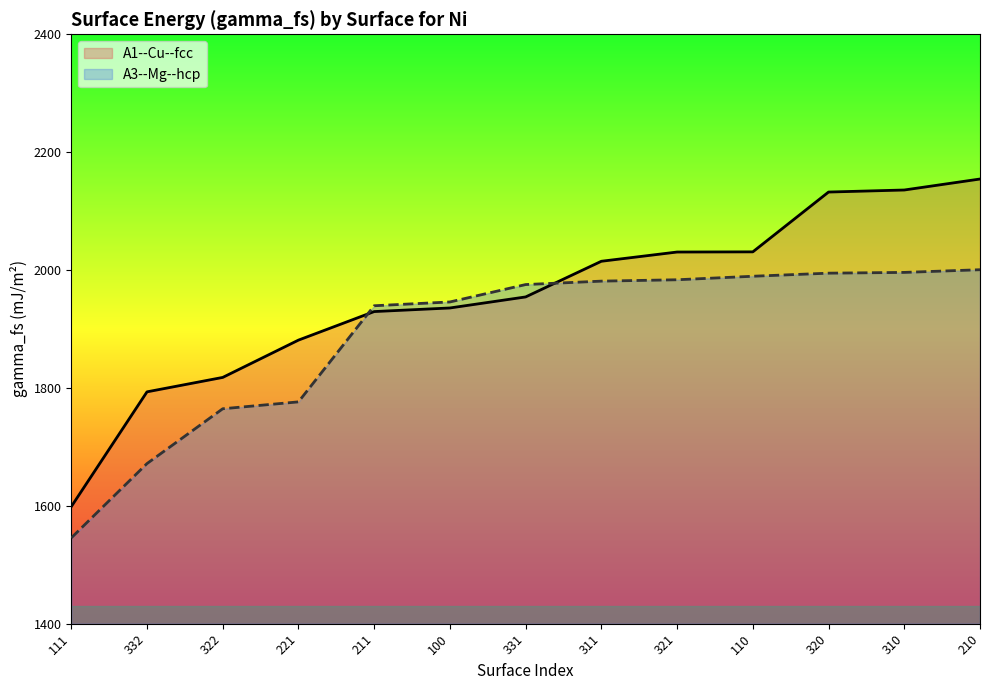

What is the value of the 2nd point from the left?

1793.3